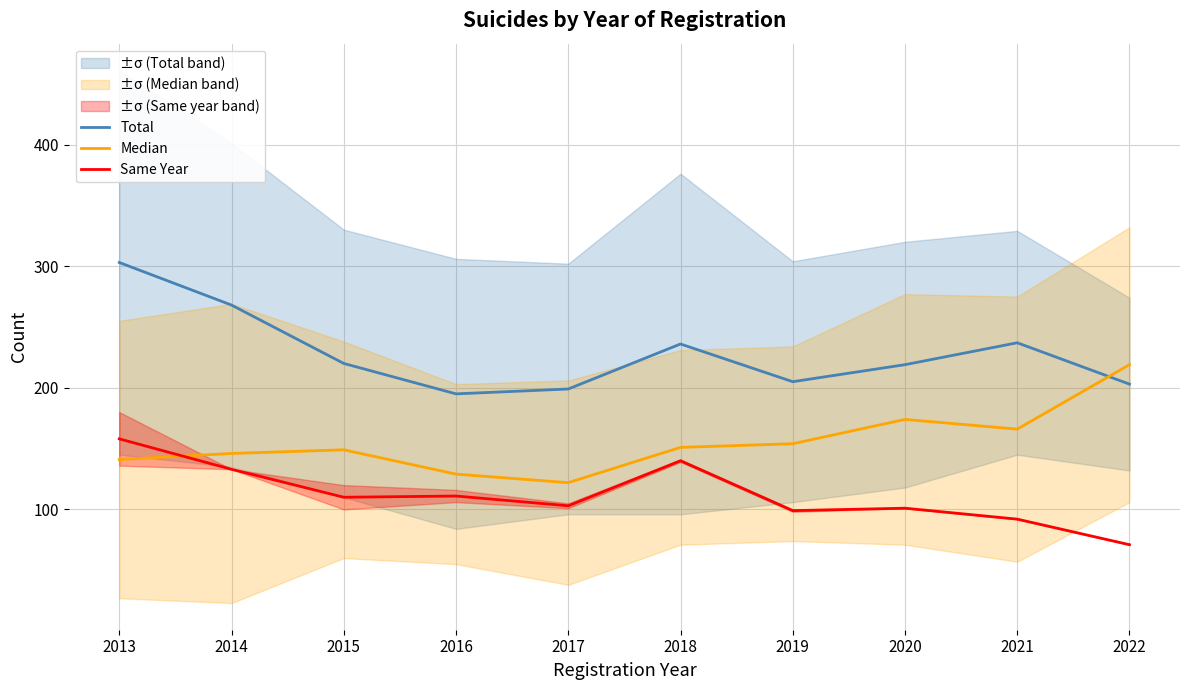

The value of Median at 2020 is 41. True or false?

False